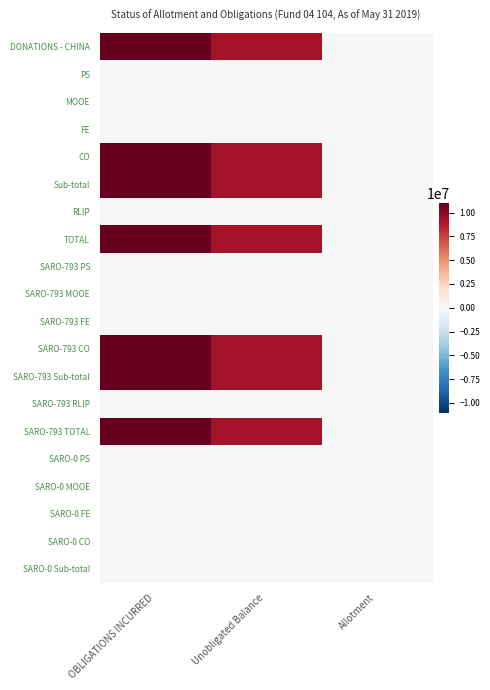

Reading left to right, what are all the values shown in this chart?

DONATIONS - CHINA: OBLIGATIONS INCURRED=11032000	Unobligated Balance=9148000	Allotment=0
PS: OBLIGATIONS INCURRED=0	Unobligated Balance=0	Allotment=0
MOOE: OBLIGATIONS INCURRED=0	Unobligated Balance=0	Allotment=0
FE: OBLIGATIONS INCURRED=0	Unobligated Balance=0	Allotment=0
CO: OBLIGATIONS INCURRED=11032000	Unobligated Balance=9148000	Allotment=0
Sub-total: OBLIGATIONS INCURRED=11032000	Unobligated Balance=9148000	Allotment=0
RLIP: OBLIGATIONS INCURRED=0	Unobligated Balance=0	Allotment=0
TOTAL: OBLIGATIONS INCURRED=11032000	Unobligated Balance=9148000	Allotment=0
SARO-793 PS: OBLIGATIONS INCURRED=0	Unobligated Balance=0	Allotment=0
SARO-793 MOOE: OBLIGATIONS INCURRED=0	Unobligated Balance=0	Allotment=0
SARO-793 FE: OBLIGATIONS INCURRED=0	Unobligated Balance=0	Allotment=0
SARO-793 CO: OBLIGATIONS INCURRED=11032000	Unobligated Balance=9148000	Allotment=0
SARO-793 Sub-total: OBLIGATIONS INCURRED=11032000	Unobligated Balance=9148000	Allotment=0
SARO-793 RLIP: OBLIGATIONS INCURRED=0	Unobligated Balance=0	Allotment=0
SARO-793 TOTAL: OBLIGATIONS INCURRED=11032000	Unobligated Balance=9148000	Allotment=0
SARO-0 PS: OBLIGATIONS INCURRED=0	Unobligated Balance=0	Allotment=0
SARO-0 MOOE: OBLIGATIONS INCURRED=0	Unobligated Balance=0	Allotment=0
SARO-0 FE: OBLIGATIONS INCURRED=0	Unobligated Balance=0	Allotment=0
SARO-0 CO: OBLIGATIONS INCURRED=0	Unobligated Balance=0	Allotment=0
SARO-0 Sub-total: OBLIGATIONS INCURRED=0	Unobligated Balance=0	Allotment=0